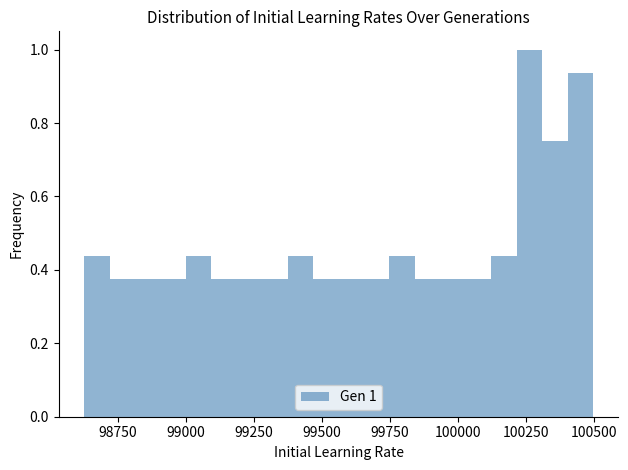

Around what value on the x-axis is the tallest bar? Give the approximate position of its centre, as read against the axis.

100250